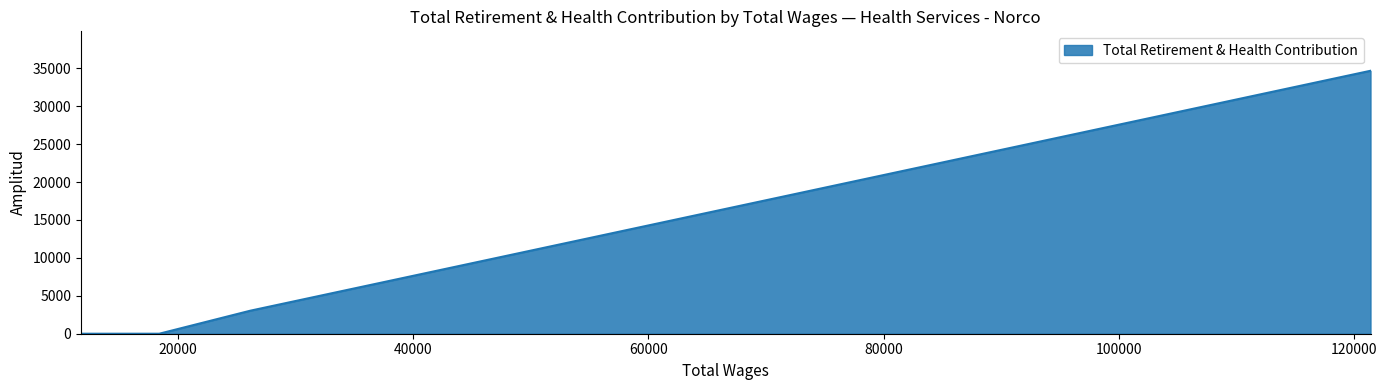

True or false: the data has more than 2 interior local peaks.

False